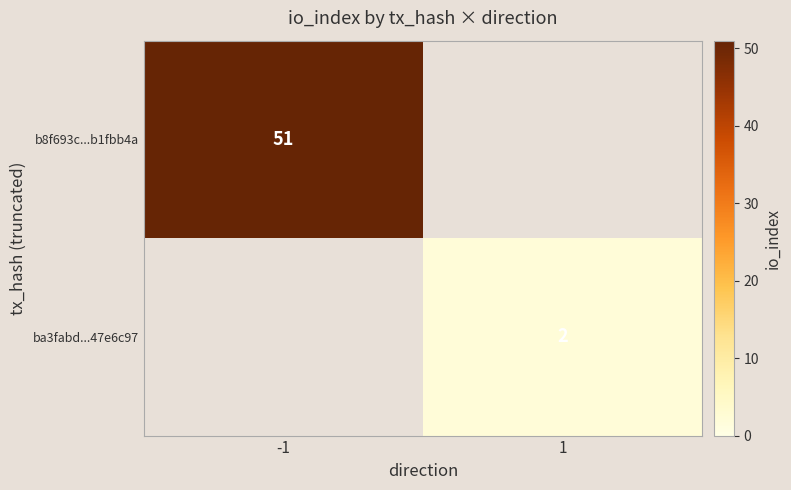

The value of b8f693c...b1fbb4a at -1 is 51. True or false?

True